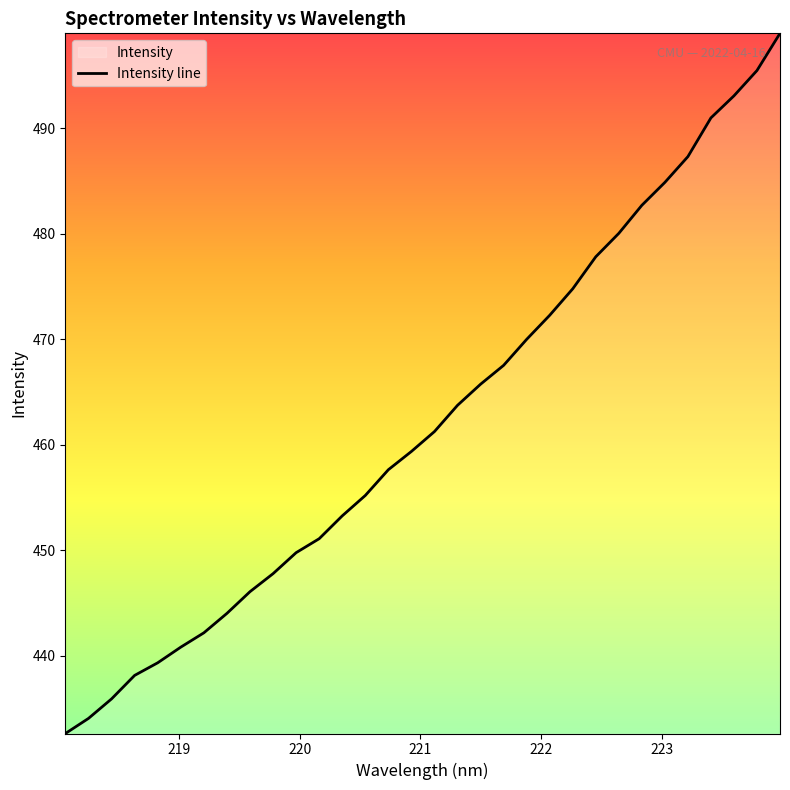

Reading left to right, transcribe all the data shown in this chart.

432.6	434.1	435.9	438.1	439.3	440.8	442.2	444.0	446.1	447.8	449.8	451.1	453.3	455.2	457.6	459.4	461.3	463.7	465.7	467.5	470.0	472.3	474.8	477.8	480.0	482.7	484.9	487.3	491.0	493.1	495.5	499.0